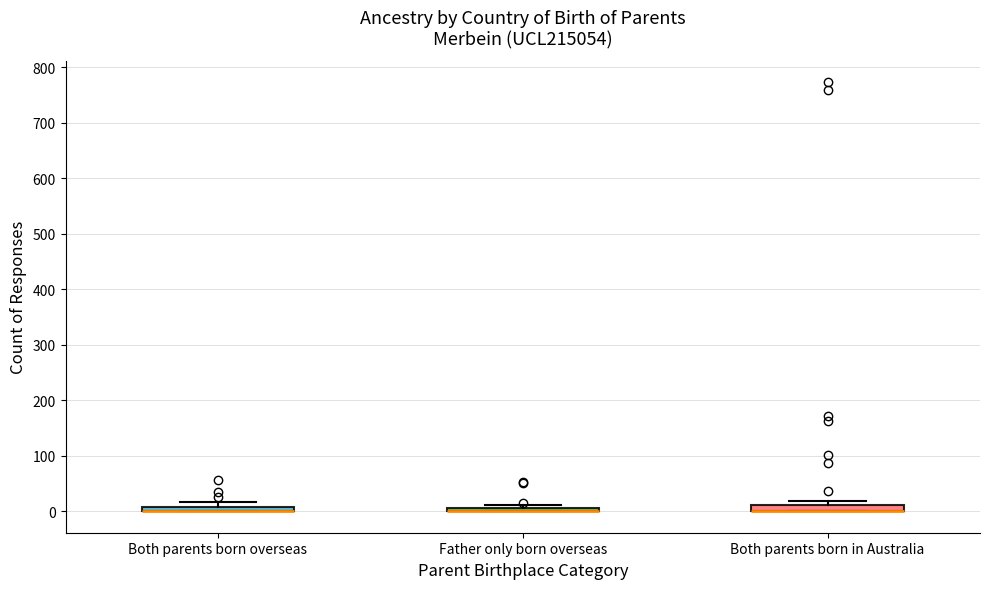

Where is the lower edge of the box for Both parents born overseas on the y-axis? The values are not printed on the chart, so give them approximately, as read against the axis.

0